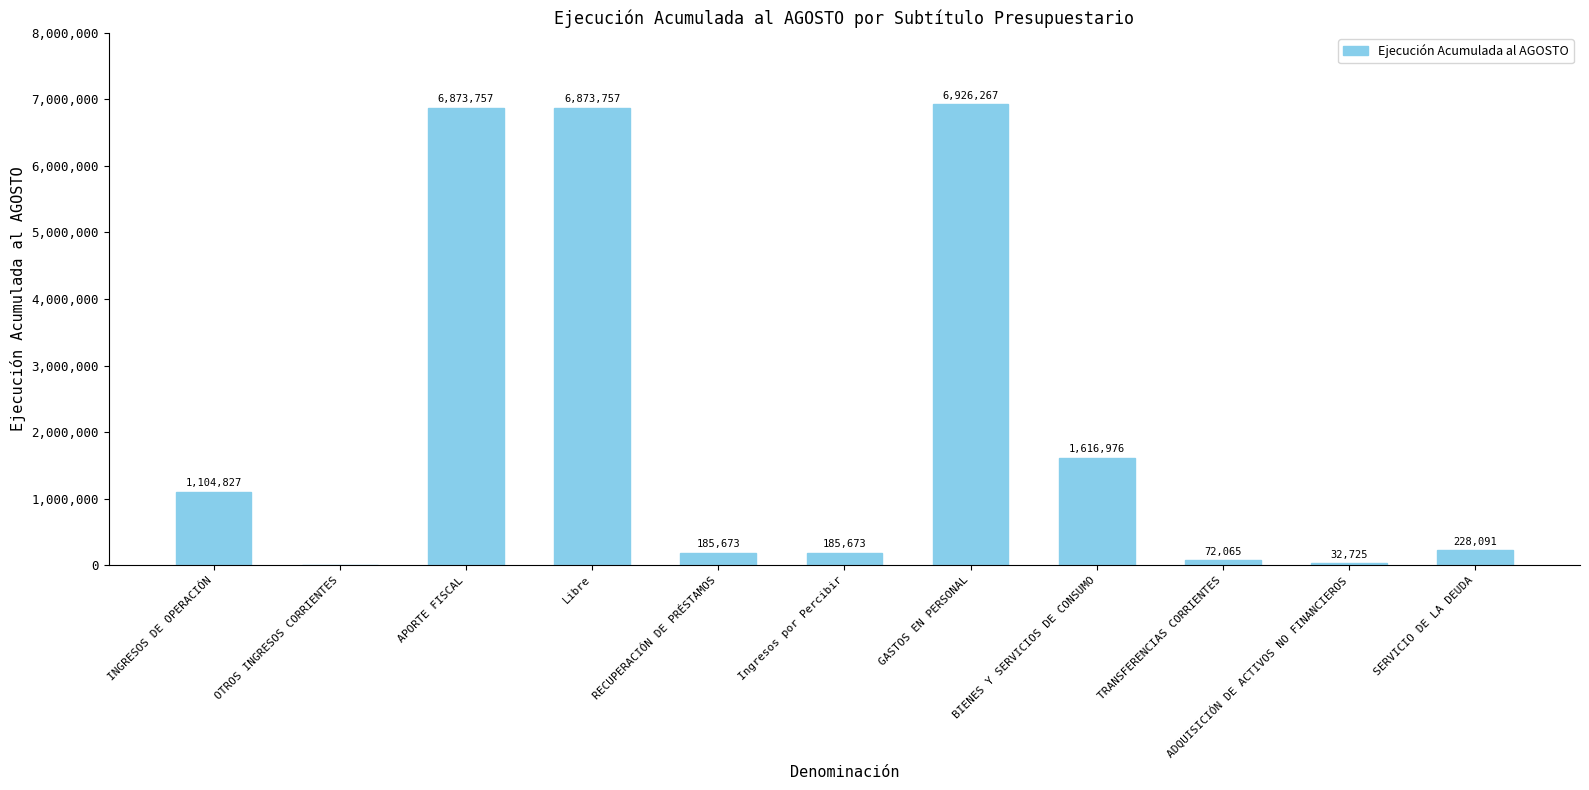

What is the difference between the values at OTROS INGRESOS CORRIENTES and APORTE FISCAL?

6873757